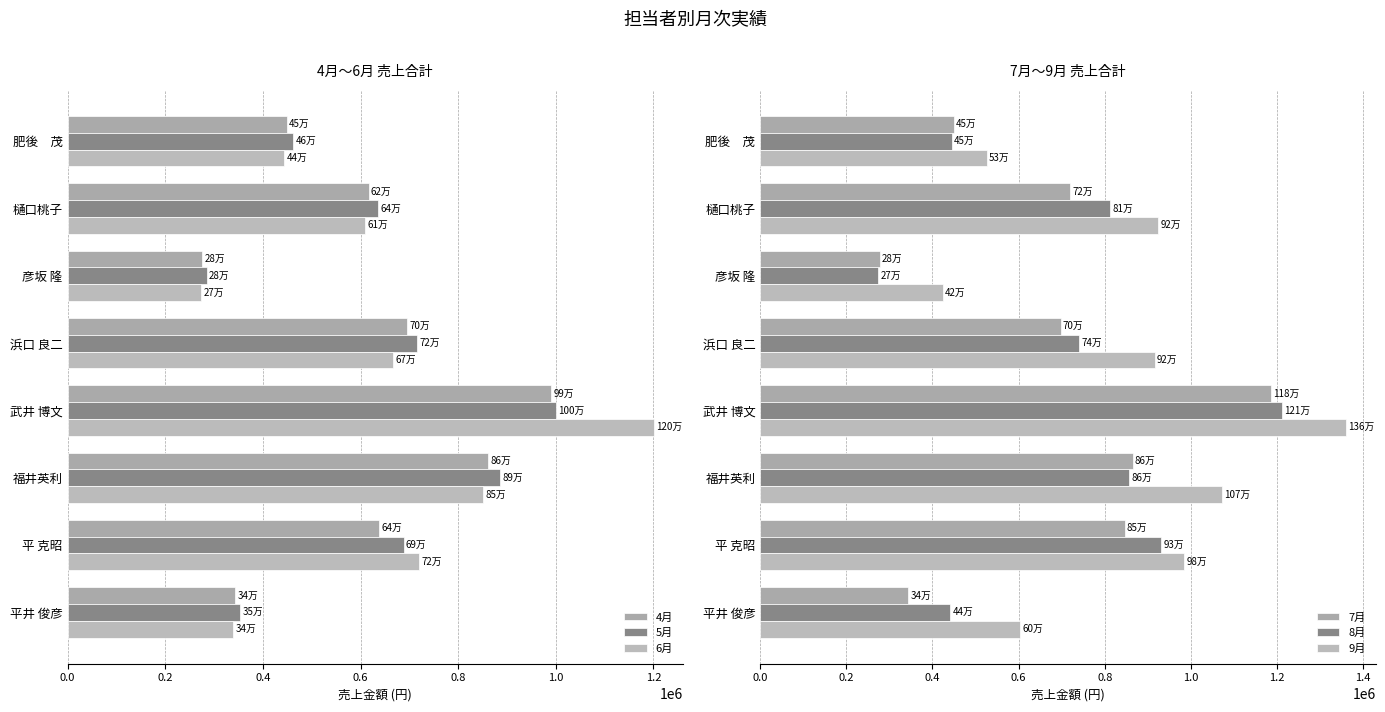

Is it true that 8月 equals 1439583 at 平 克昭?

False